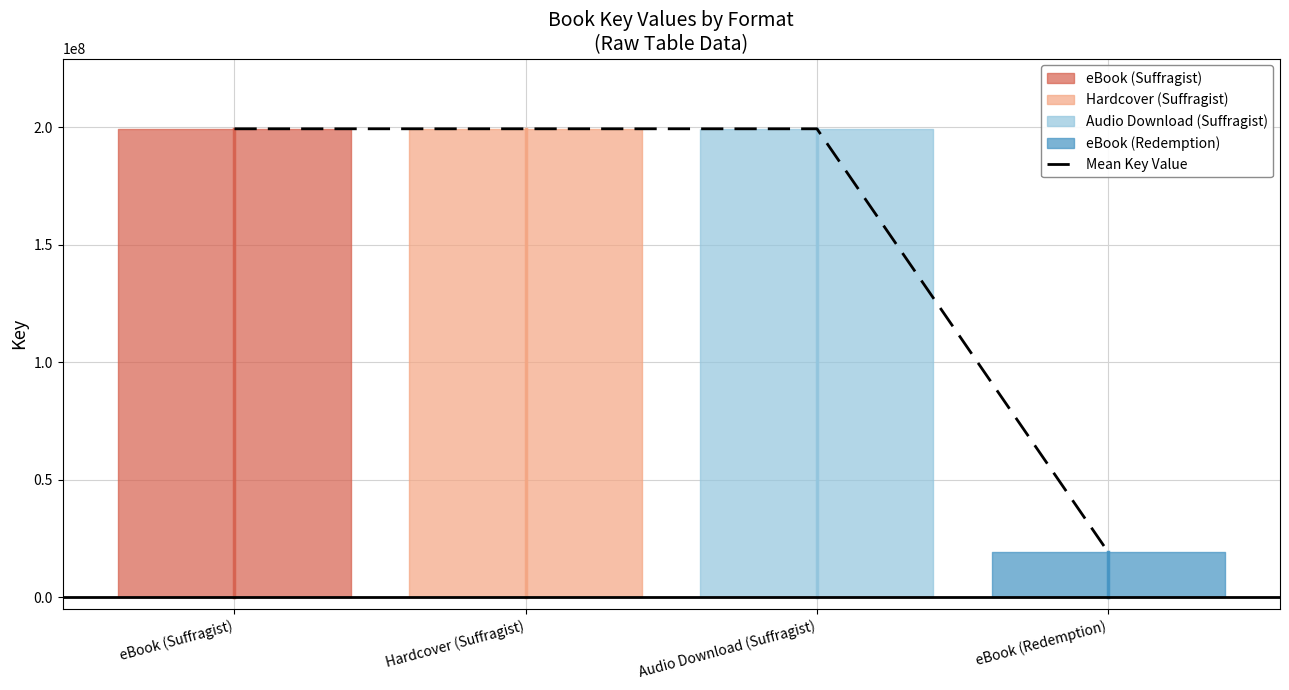

What is the ratio of the value at Hardcover (Suffragist) to the value at eBook (Redemption)?

10.4